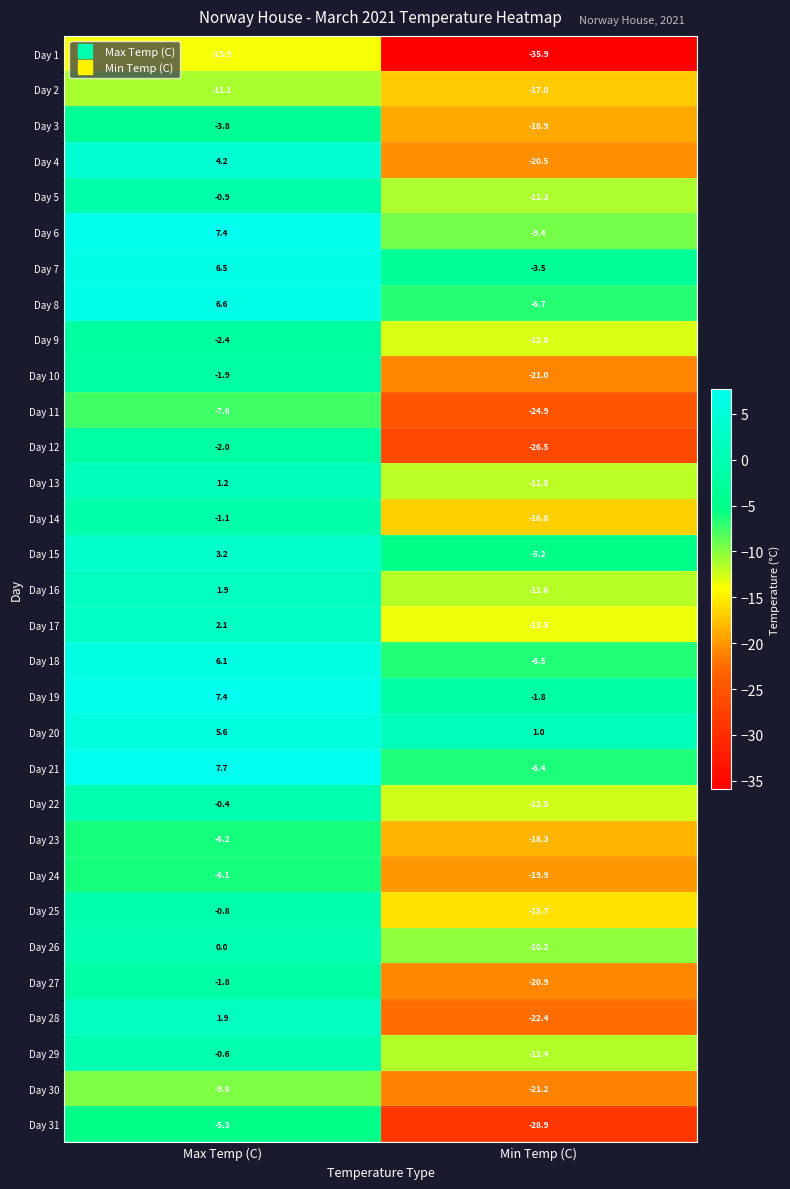

Which series changed the most between Max Temp (C) and Min Temp (C)?

Day 4